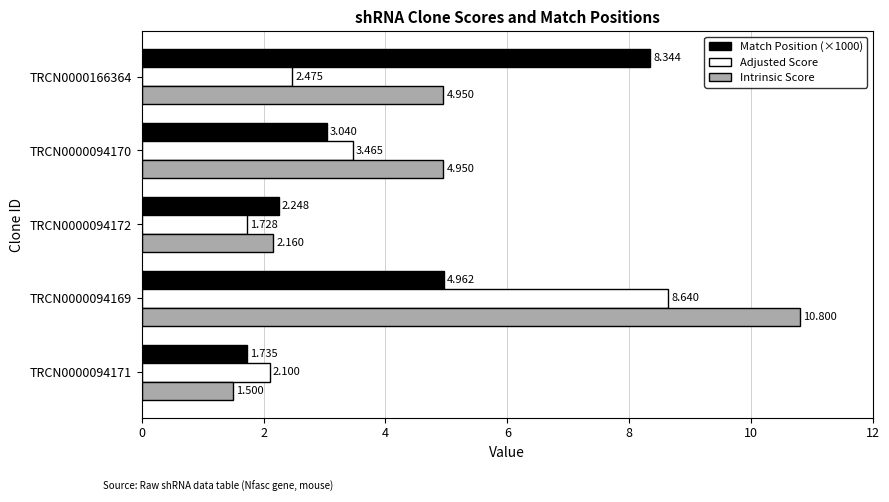

Between TRCN0000094171 and TRCN0000094170, which series saw the biggest shift?

Intrinsic Score